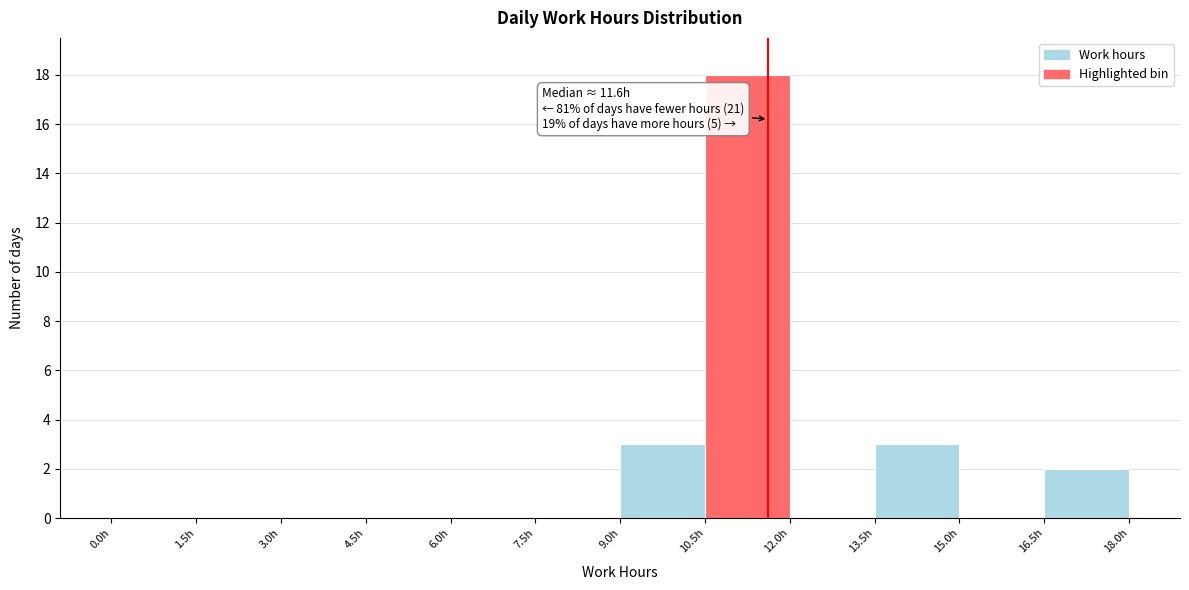

Over which range of the x-axis is the bar tallest?

10.5 to 12.0